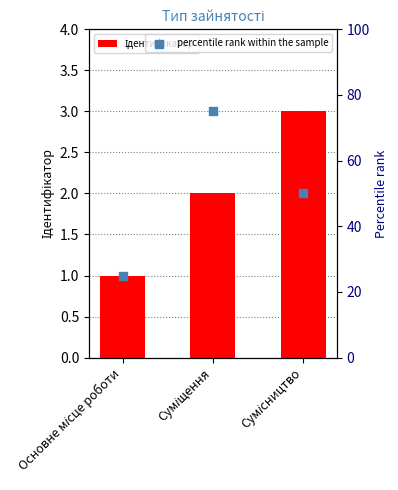

Which series has the largest total across all categories?

percentile rank within the sample